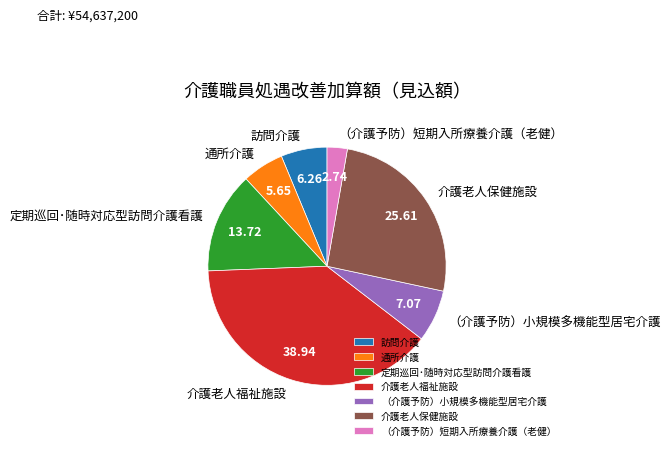

Is the sum of （介護予防）短期入所療養介護（老健） and 定期巡回･随時対応型訪問介護看護 greater than half?

No